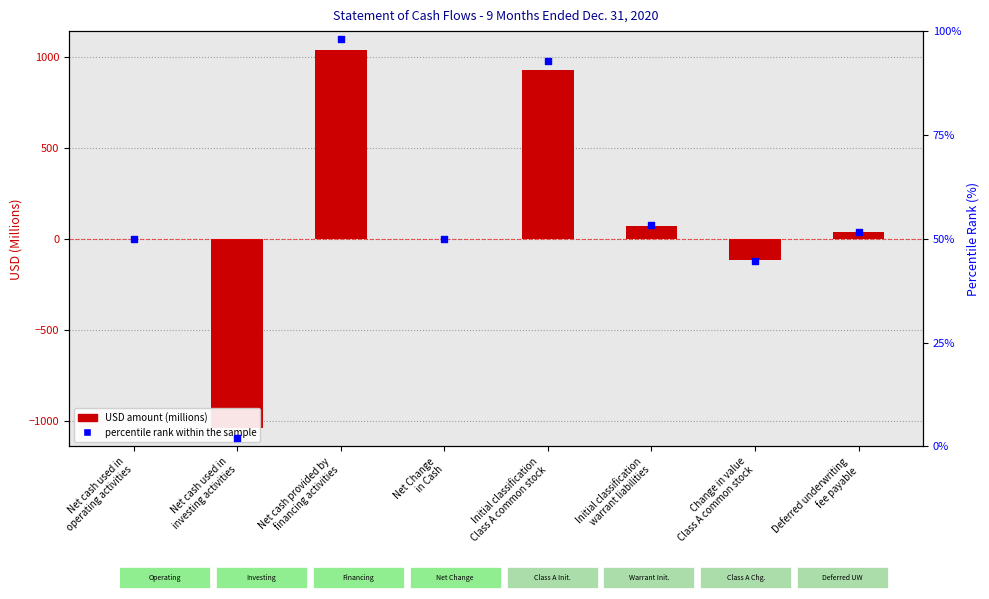

Which series has the largest total across all categories?

USD Amount (millions)